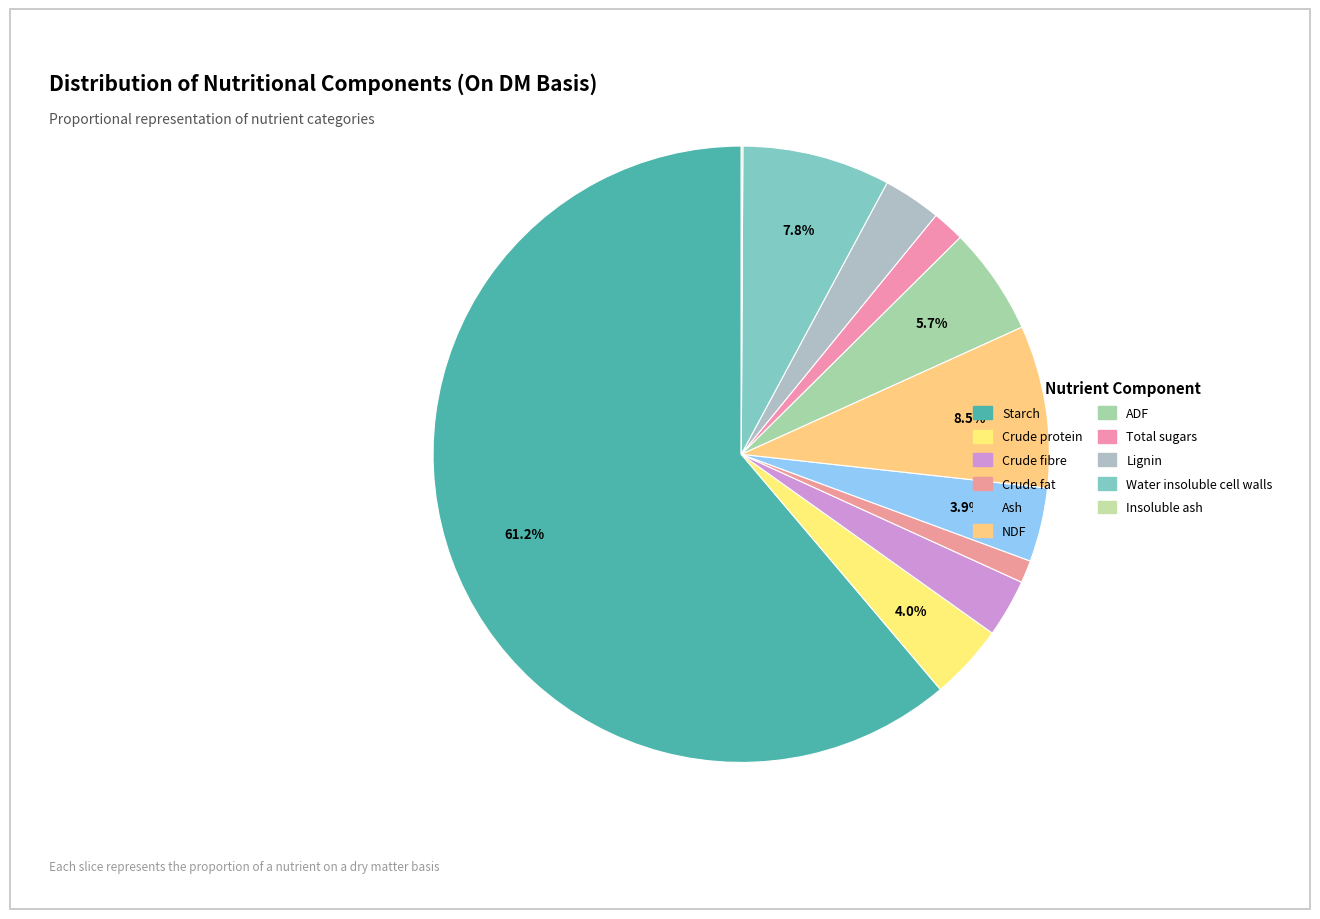

Is there a majority slice in this chart?

Yes